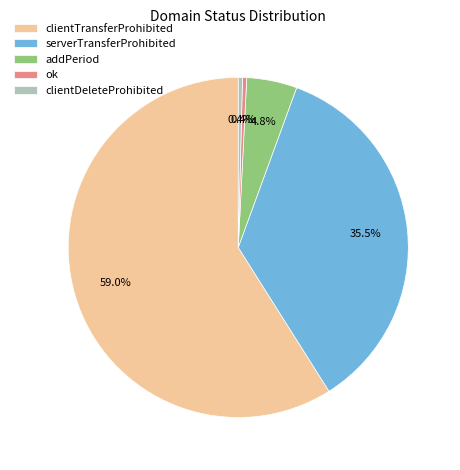

Do clientDeleteProhibited and addPeriod together represent more than half of the pie?

No